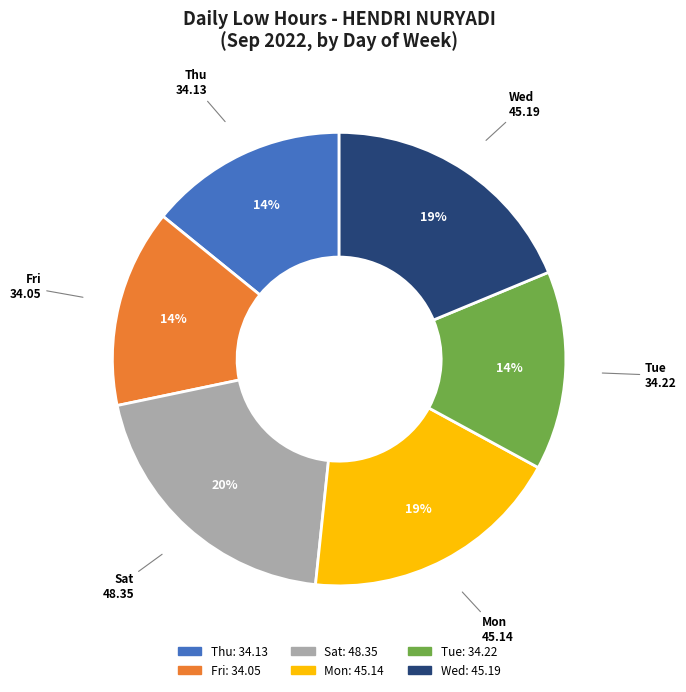

Does any single category account for the majority?

No